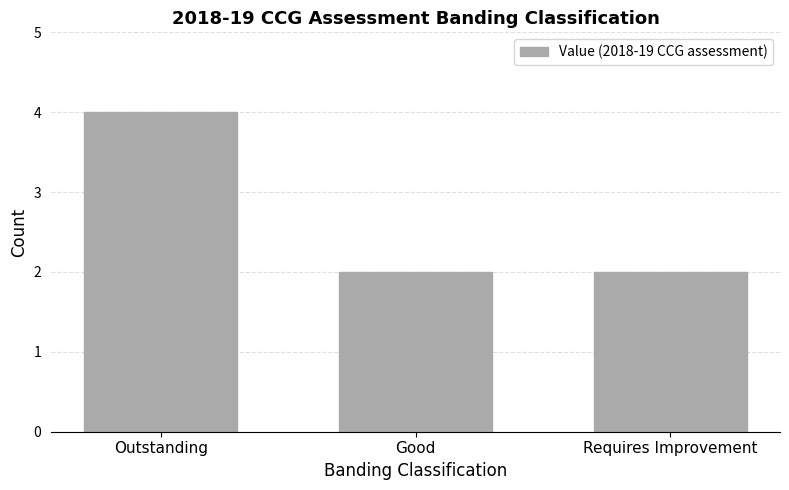

What position from the right is Good?

2